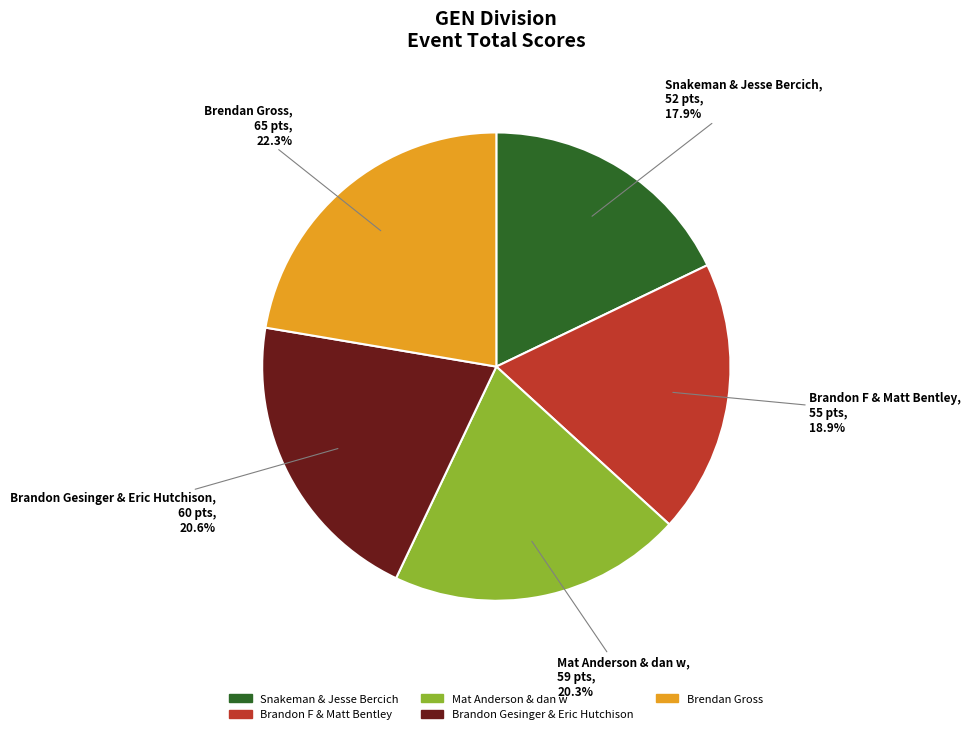

Which category has the smallest portion of the pie?

Snakeman & Jesse Bercich